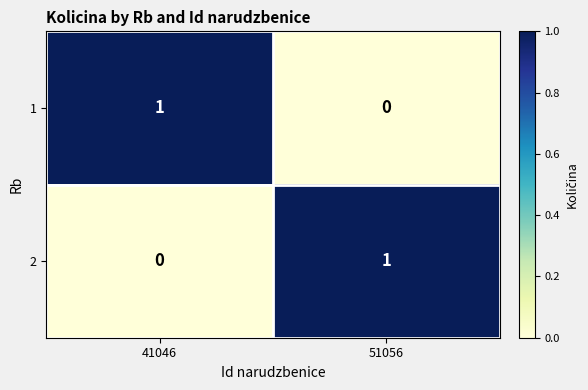

At which label is 1 closest to 0?

51056